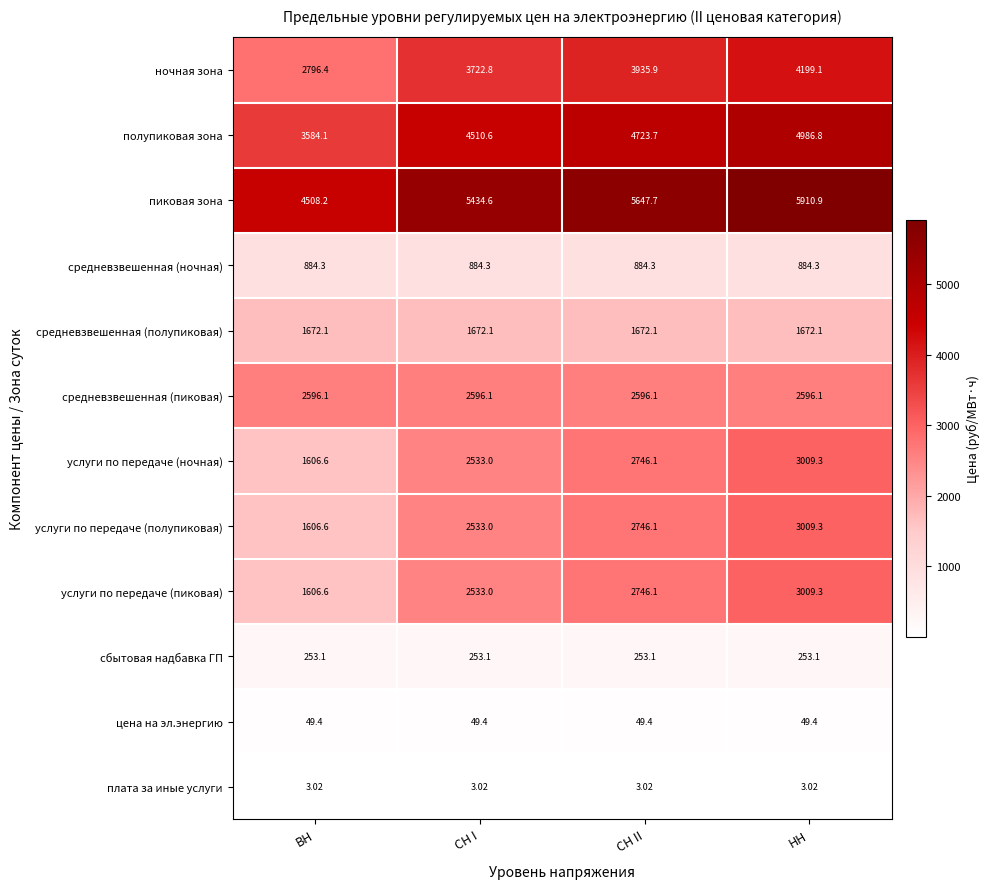

What is the total value across all series at СН I?

26725.0